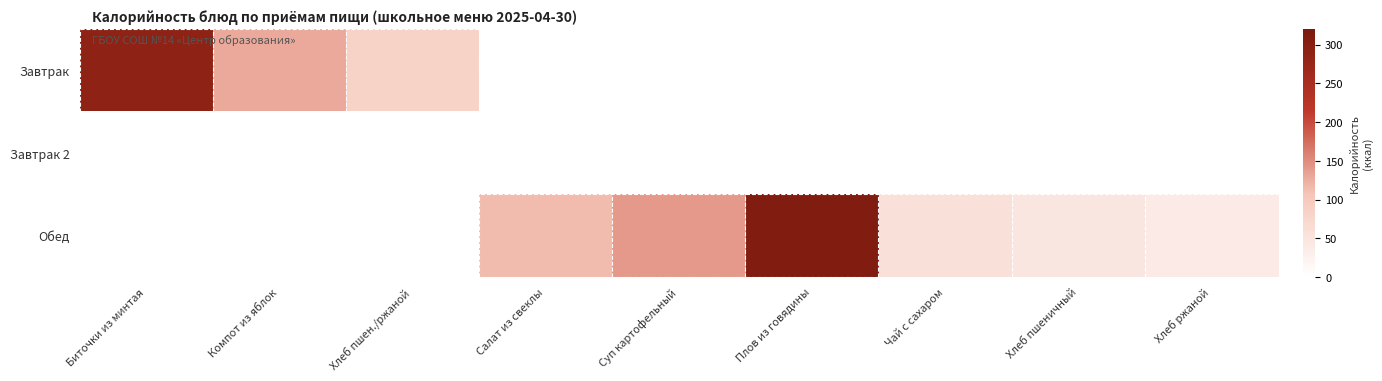

Which series has the largest total across all categories?

Обед